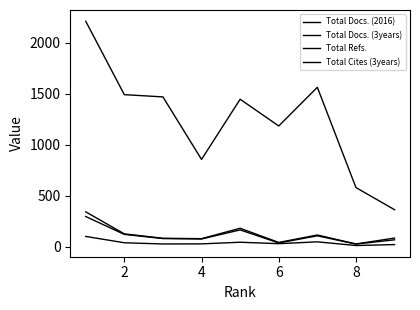

Where is Total Docs. (2016) nearest to the value 58?

6